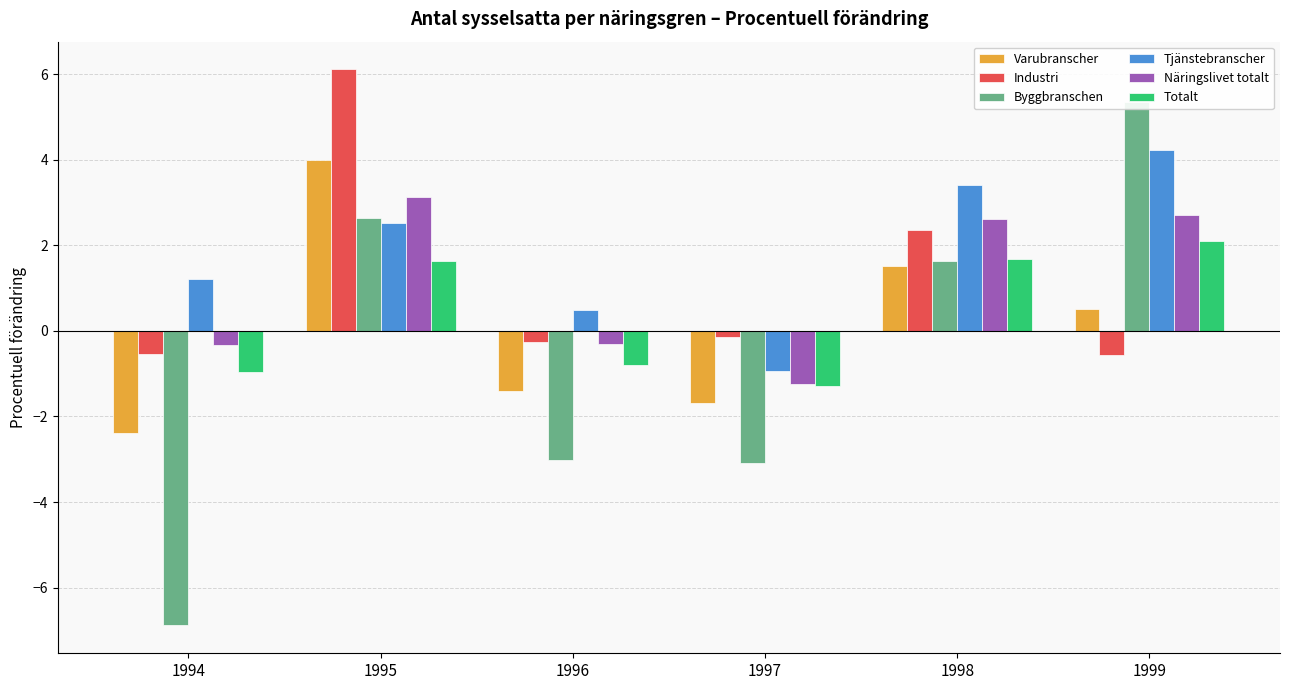

How many values in the Industri series exceed 0?

2